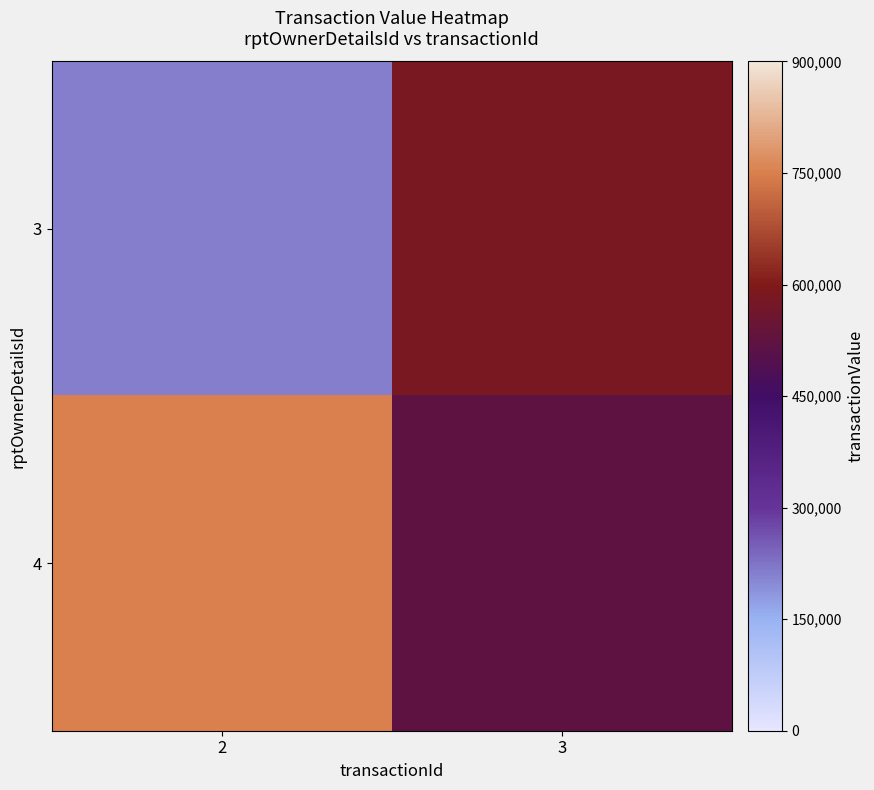

What is the total value across all series at 2?

965234